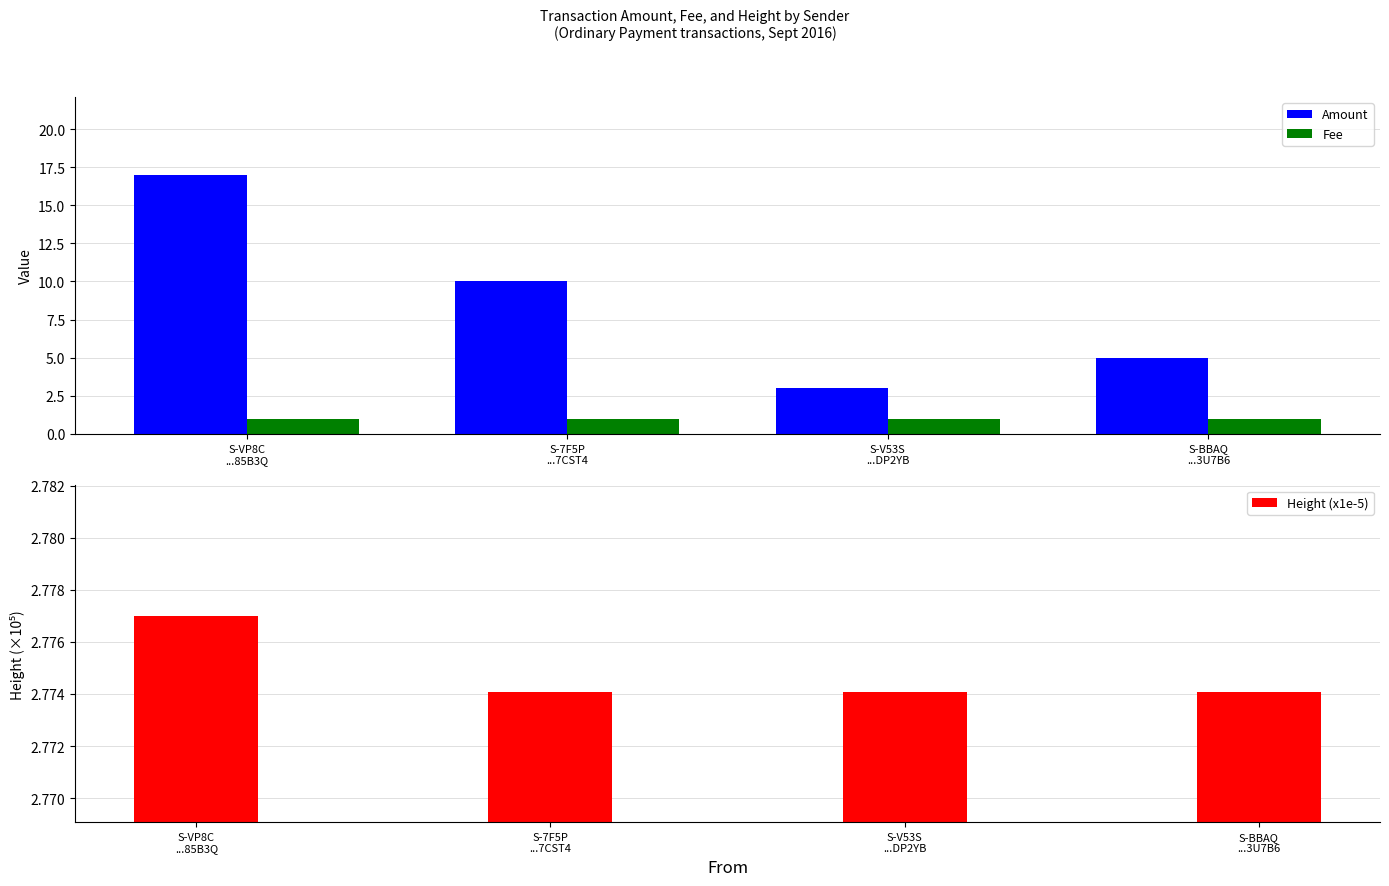

Rank the series by their average value, from lowest to highest.

Fee, Height (x1e-5), Amount